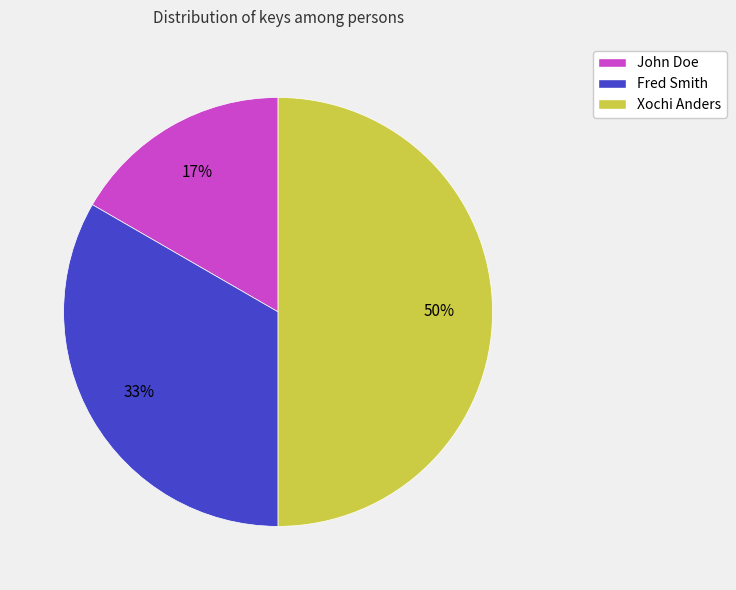

What is the smallest slice in the pie chart?

John Doe